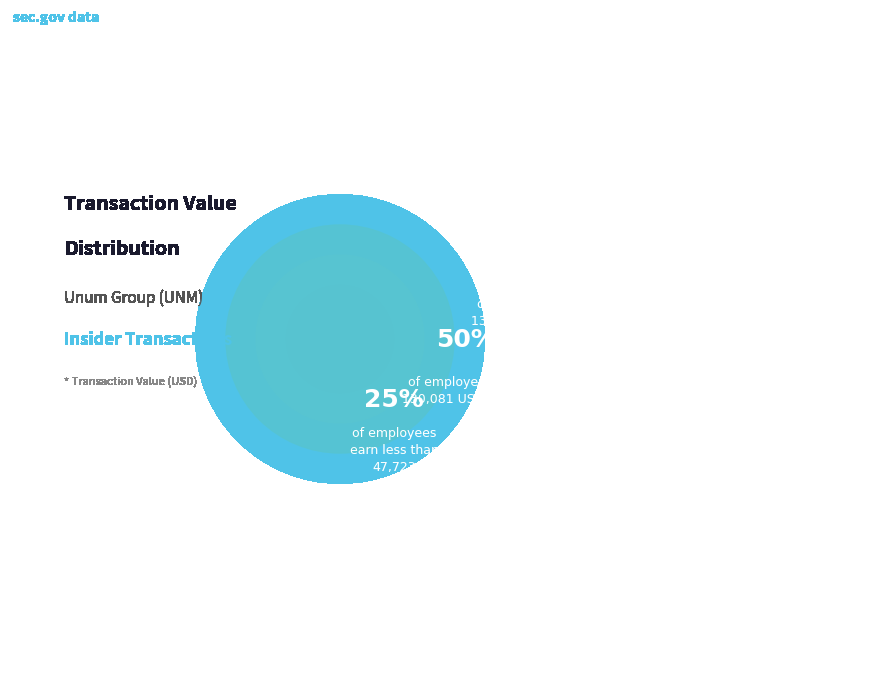

The 1310221 slice represents 0% of the pie. True or false?

True